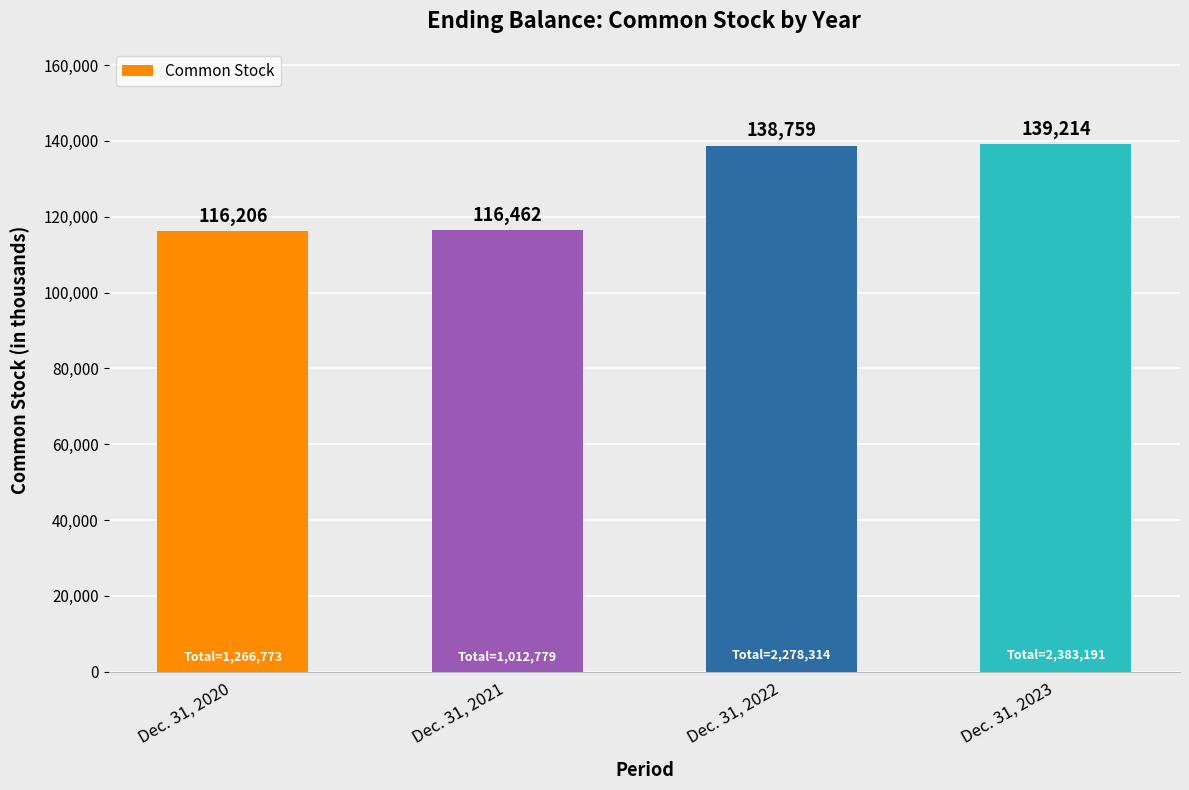

What is the maximum value shown in the chart?

139214